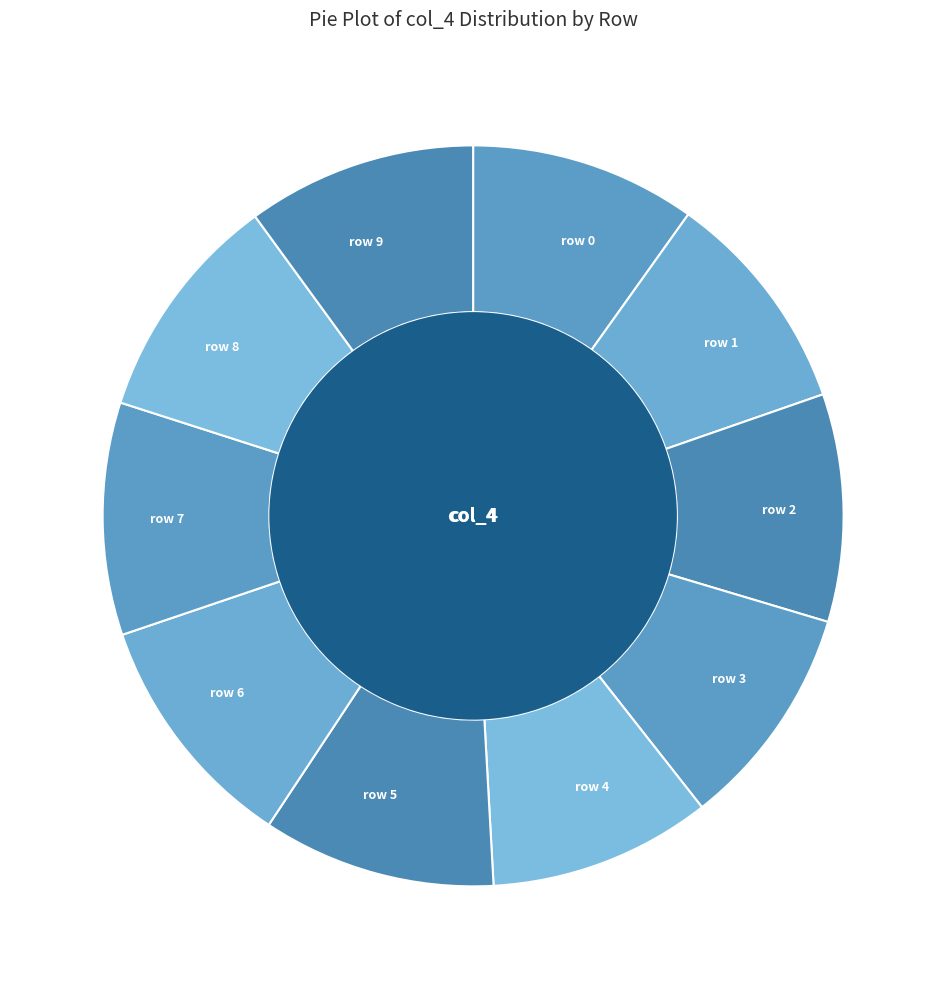

What is the largest slice in the pie chart?

6